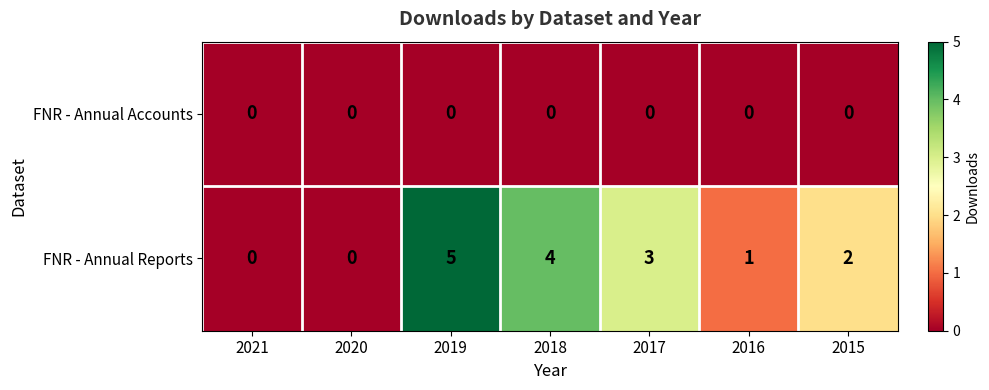

True or false: FNR - Annual Reports has a value of 2 at 2021.

False